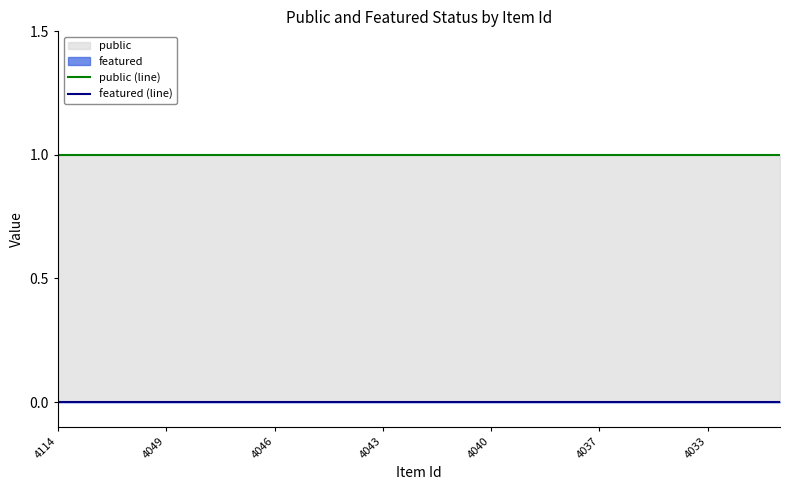

True or false: public (line) and featured (line) intersect in this chart.

False